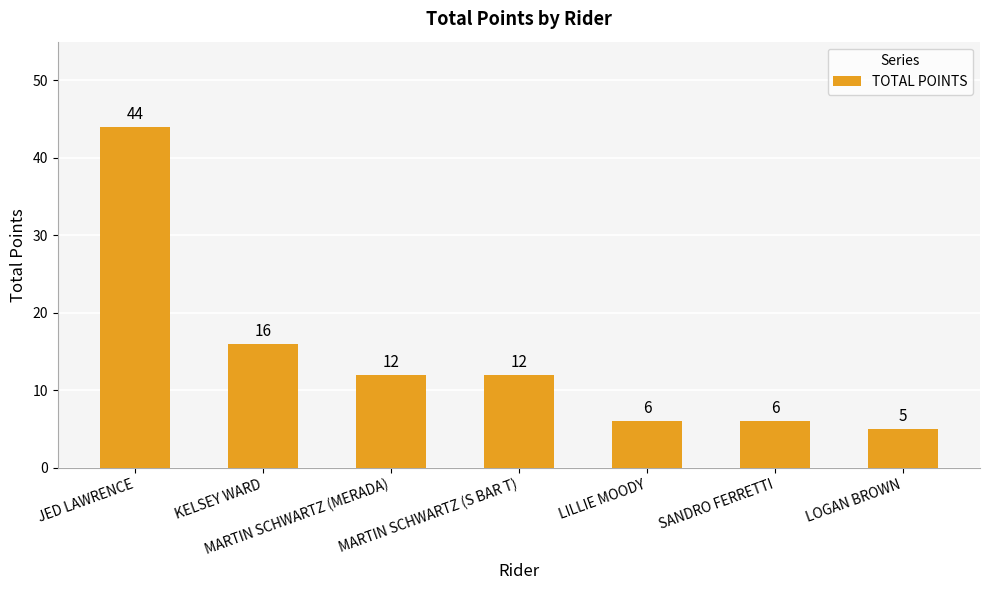

Between LOGAN BROWN and LILLIE MOODY, which is larger?

LILLIE MOODY